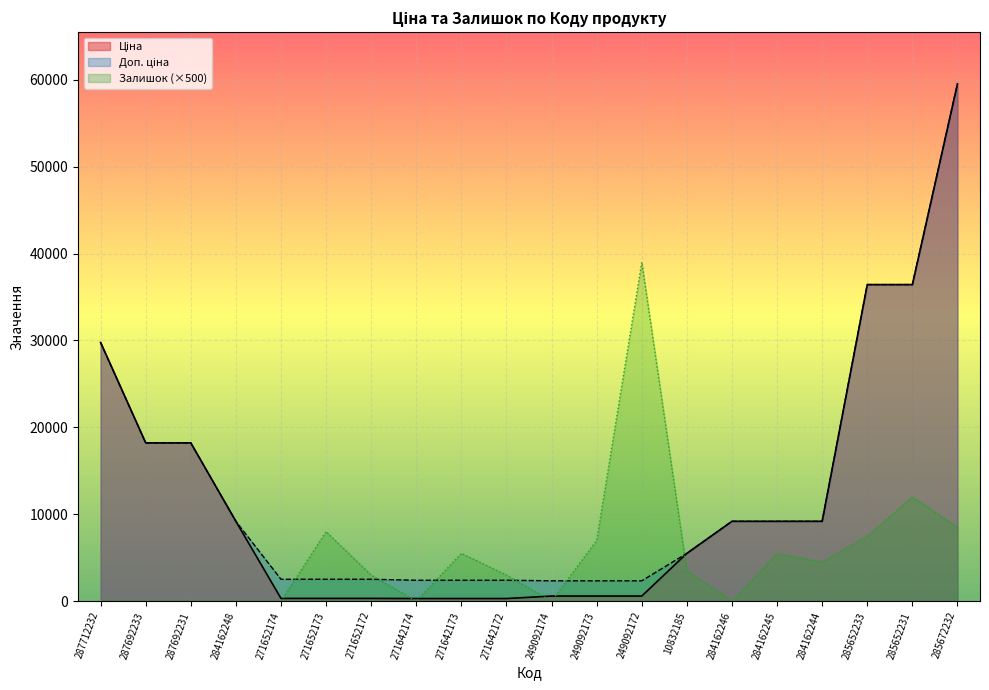

What is the minimum value for Доп. ціна?

2339.7